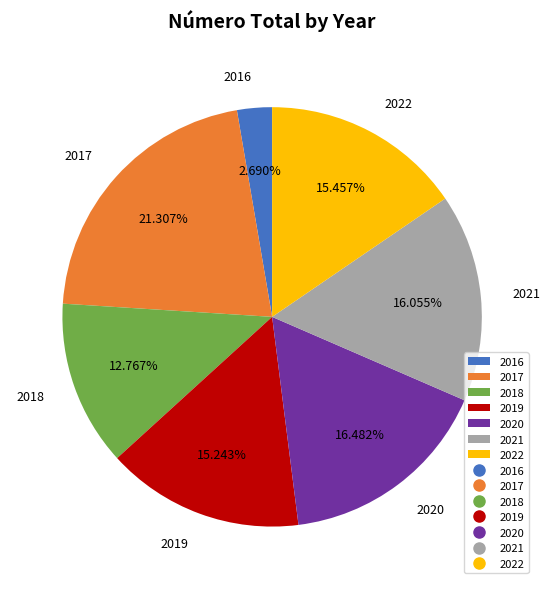

What percentage is NOT represented by 2017?

78.7%